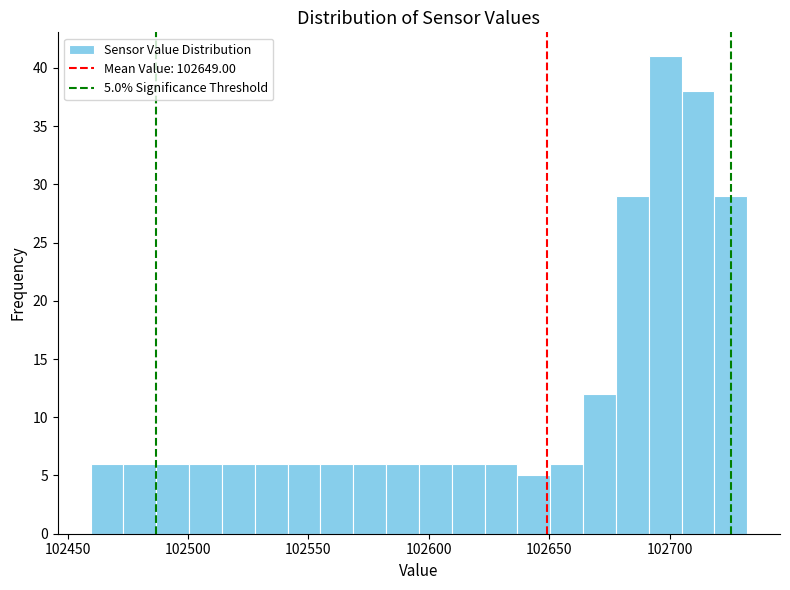

Read against the x-axis, roughly where is the centre of the tallest bar?

102700